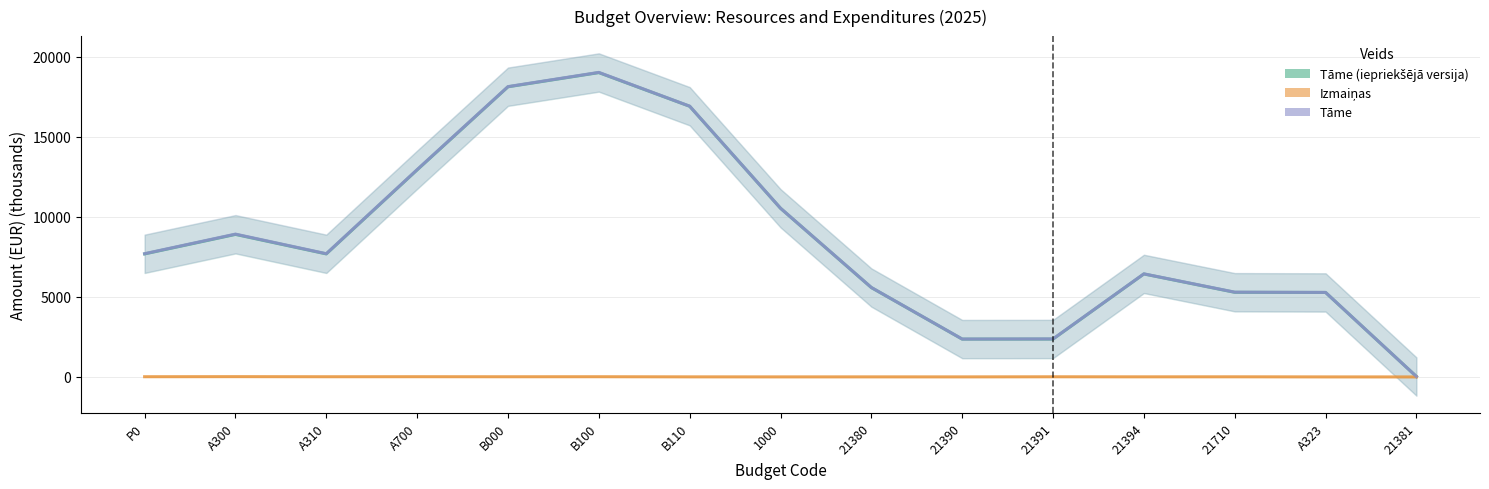

Which series changed the most between B100 and 21710?

Tāme